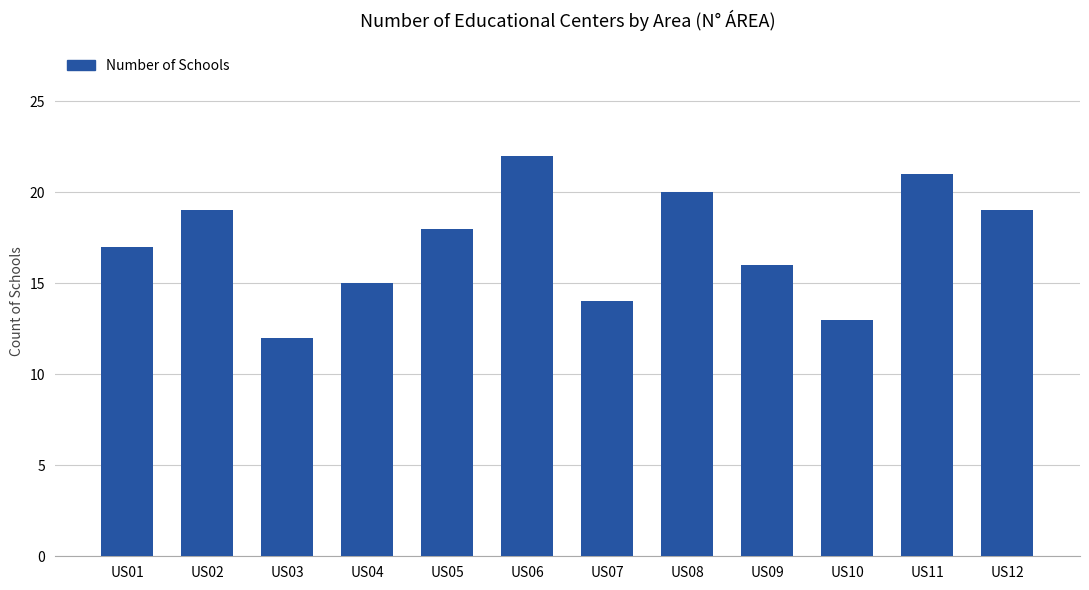

Where is the data nearest to the value 17?

US01